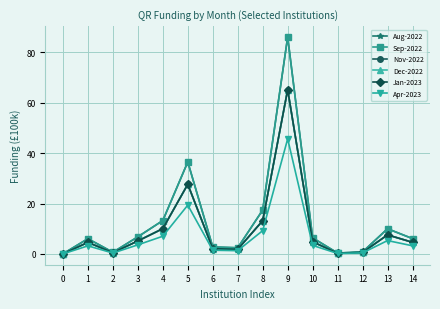

Is this an area chart (filled region under the line)?

No